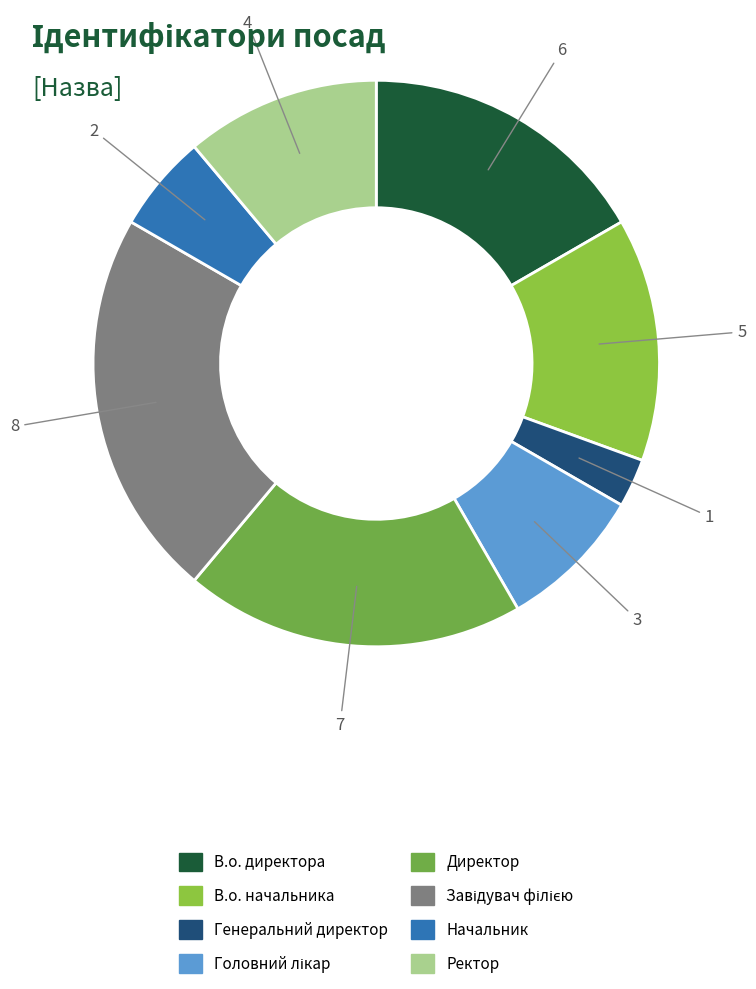

Between Генеральний директор and Директор, which is larger?

Директор